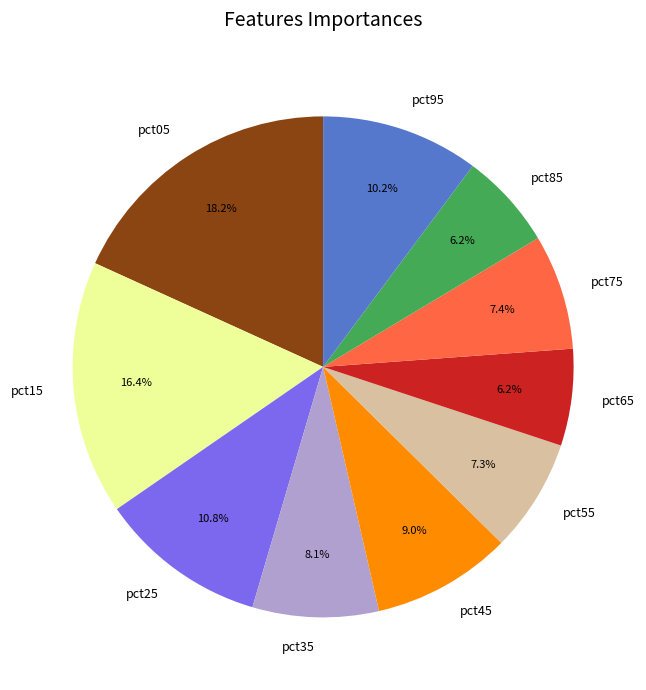

What is the total percentage of pct15 and pct75?

23.8%